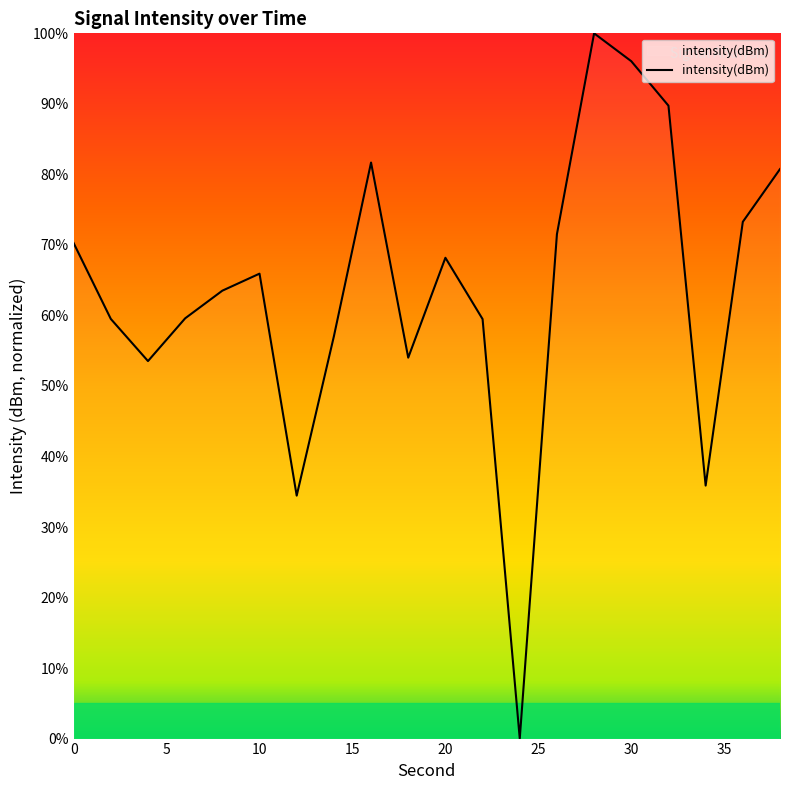

Does the chart have visible grid lines?

No